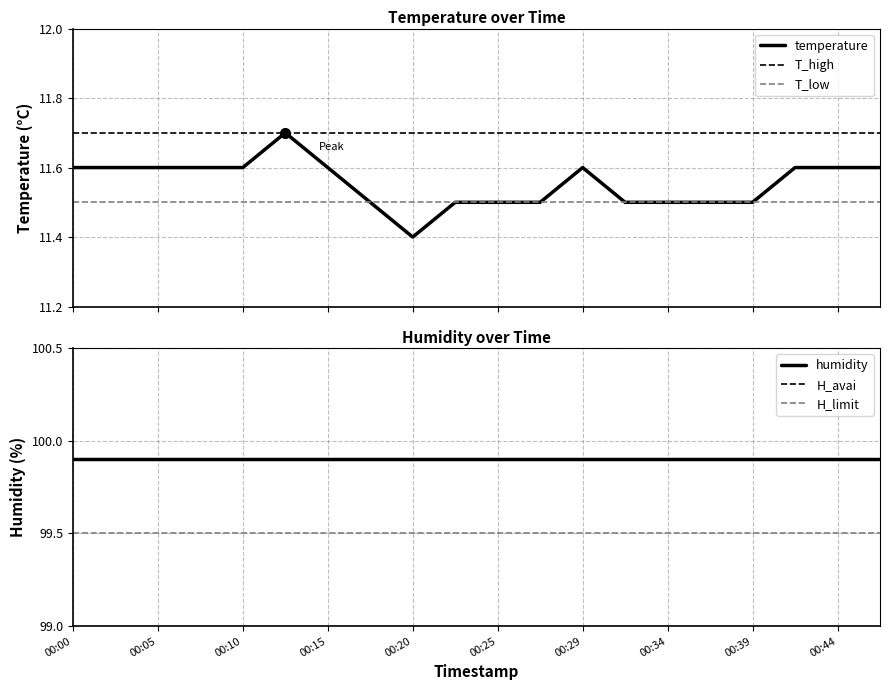

What is the smallest value displayed?

11.4